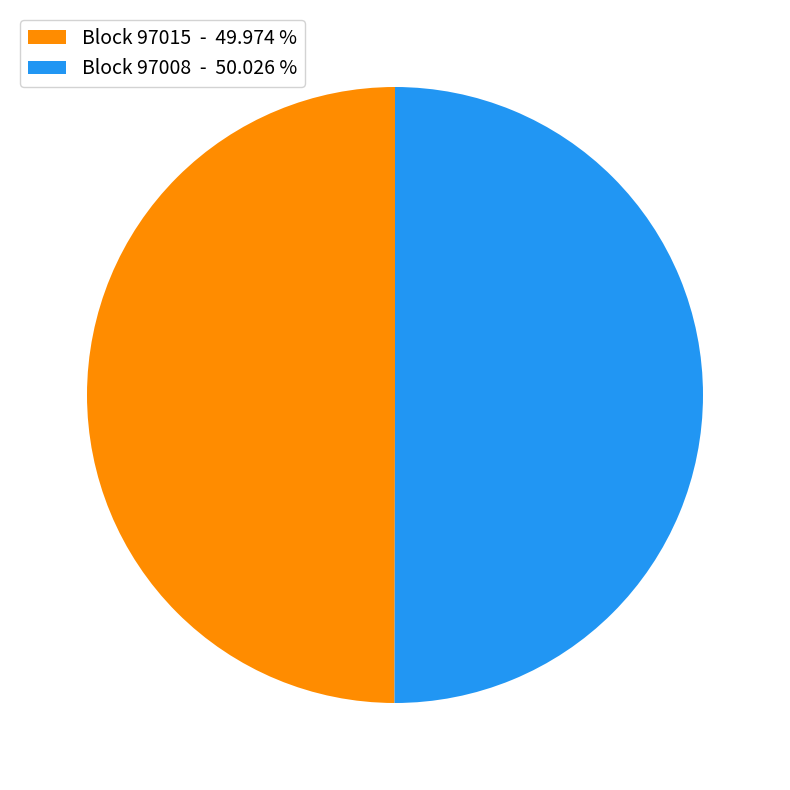

How many segments does this pie chart have?

2